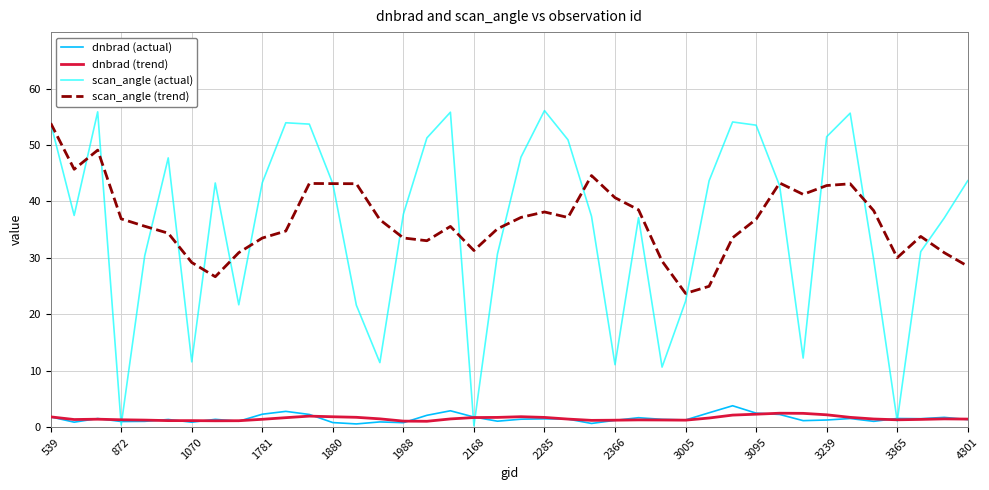

How many values in the scan_angle (actual) series are below 42?

20